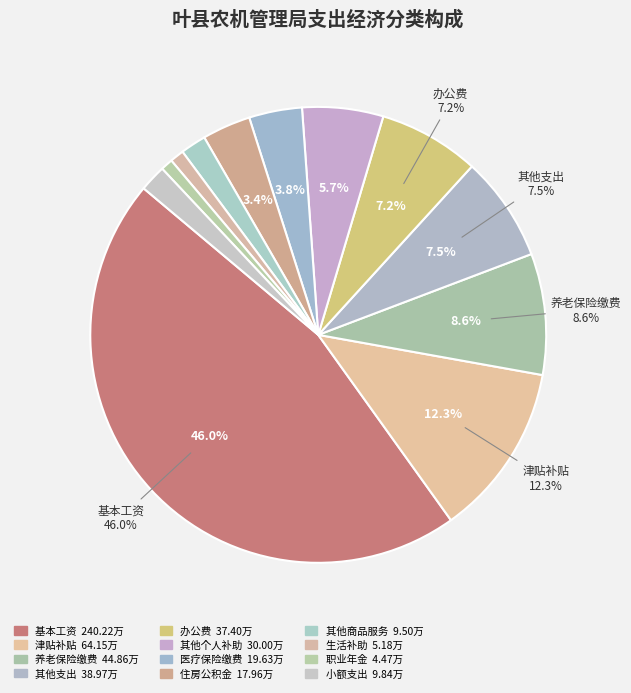

The 办公费 slice represents 7% of the pie. True or false?

True